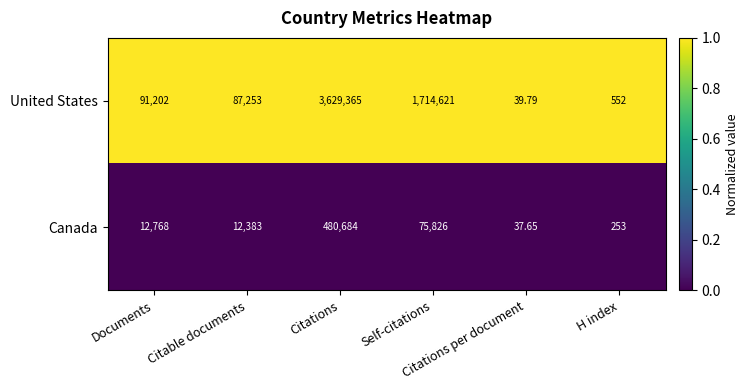

Which series has the largest range (max minus min)?

United States